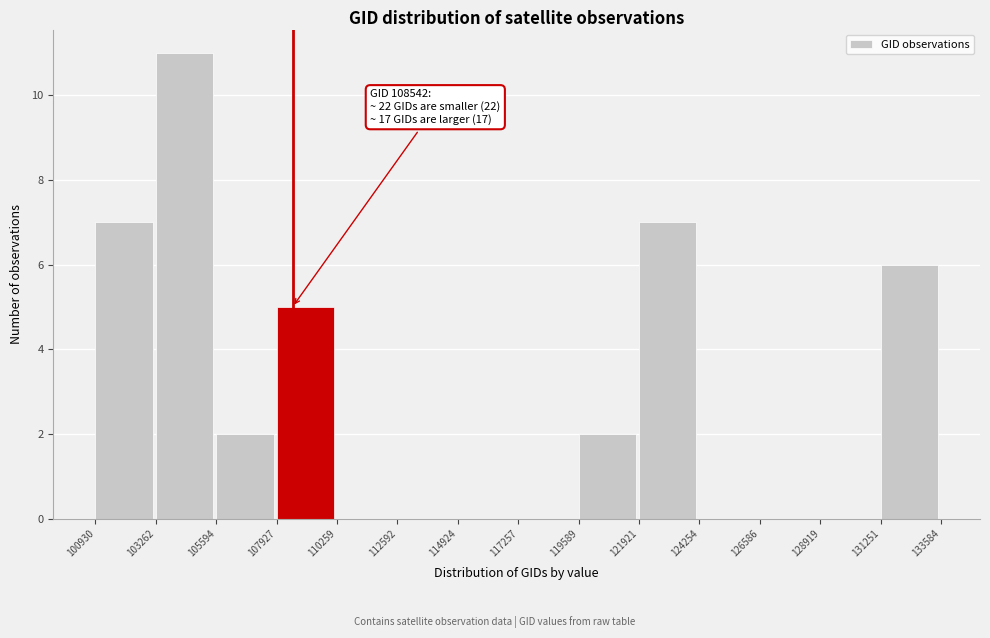

Over which range of the x-axis is the bar tallest?

103262 to 105594